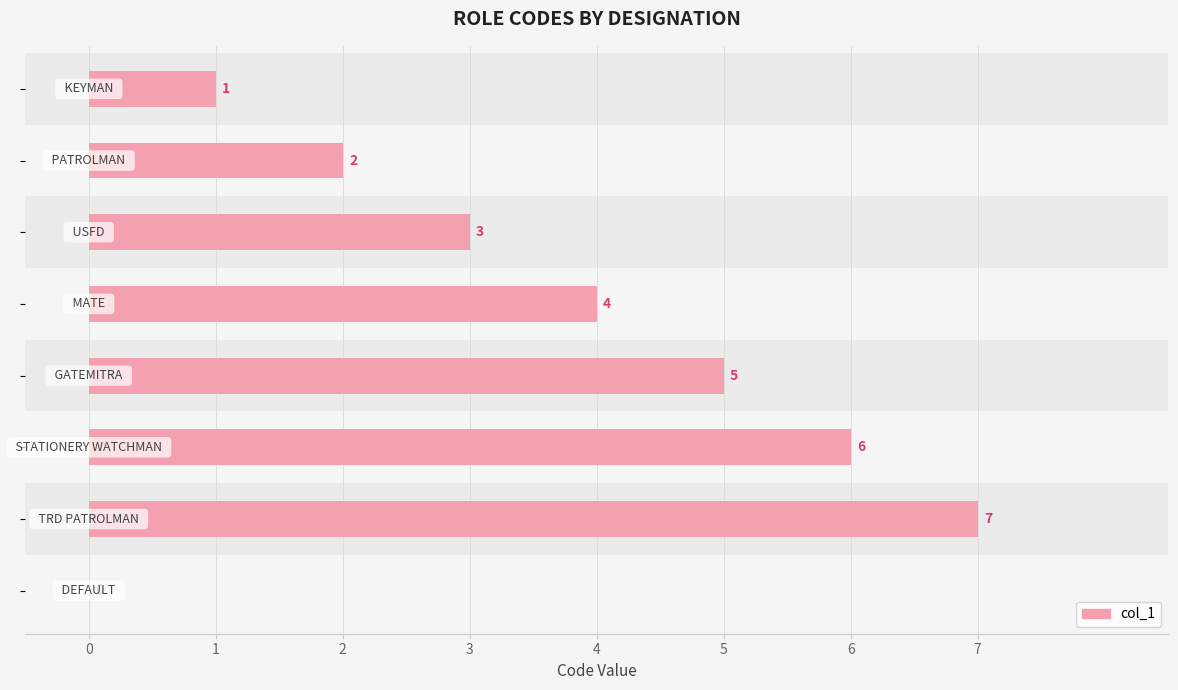

What is the change in value from 0 to 6?

+6